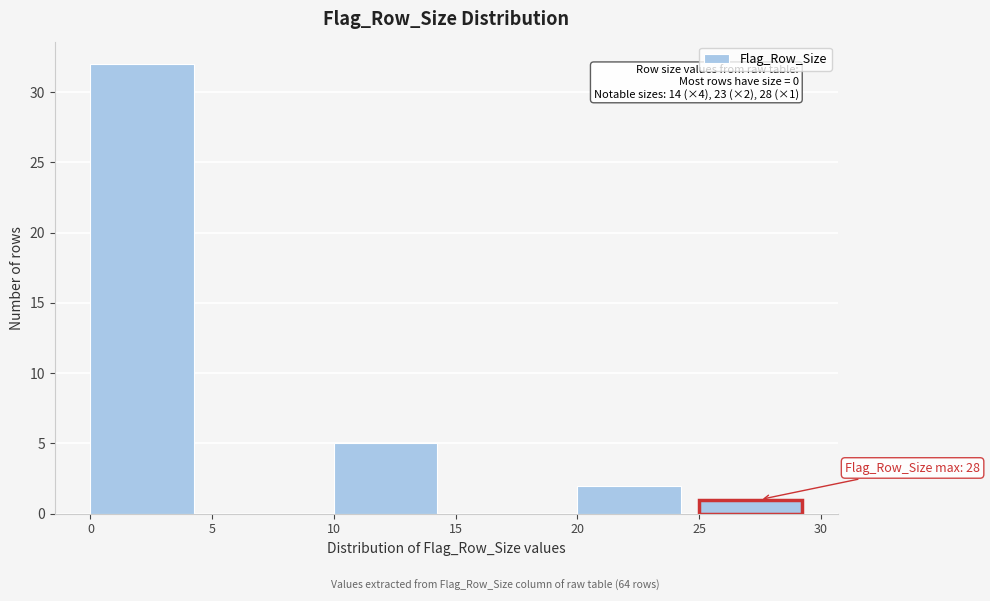

Which range on the x-axis has the tallest bar?

0 to 5